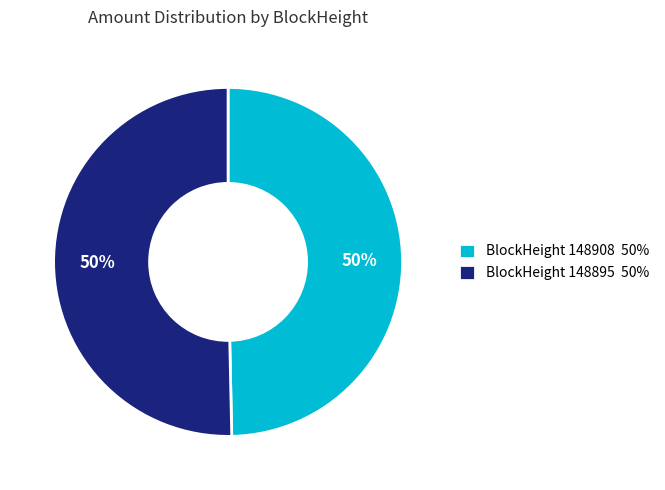

To the nearest percent, what is the average slice percentage?

50%